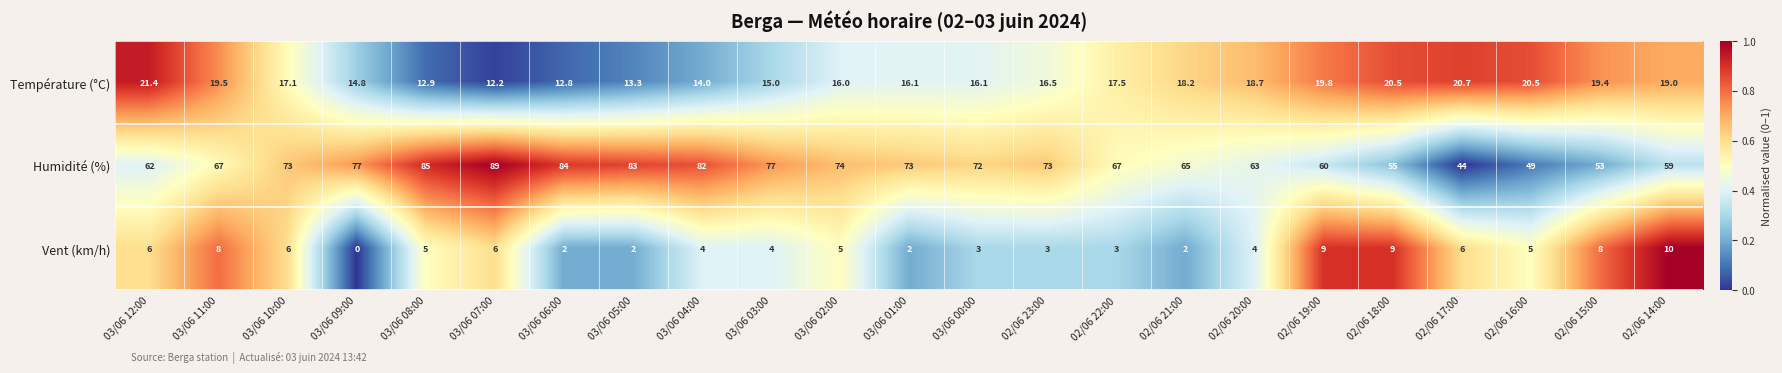

The value of Humidité (%) at 02/06 17:00 is 44.0. True or false?

True